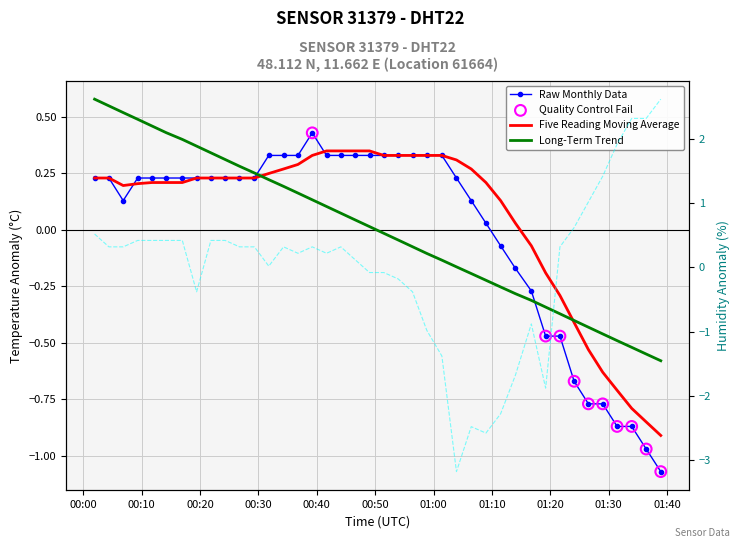

Which series reaches the minimum Y coordinate?

humidity